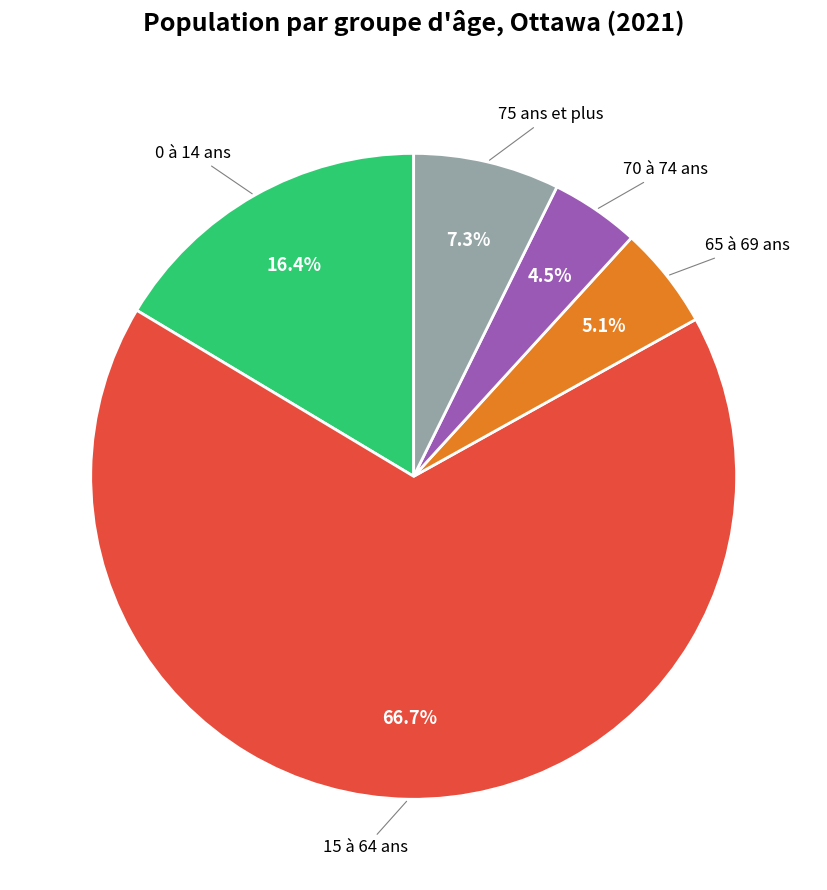

Does any single category account for the majority?

Yes